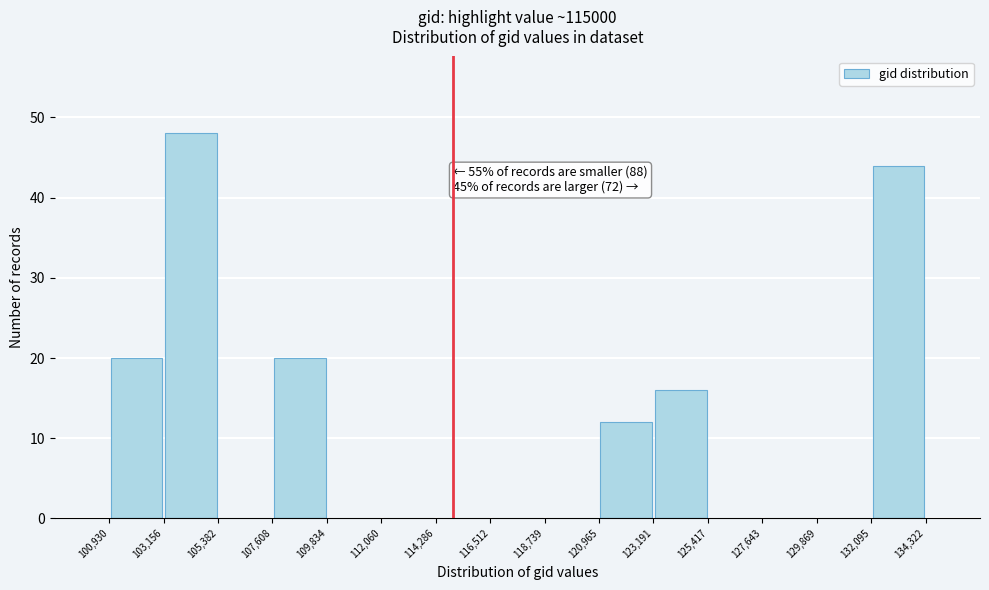

Over which range of the x-axis is the bar tallest?

103,156 to 105,382